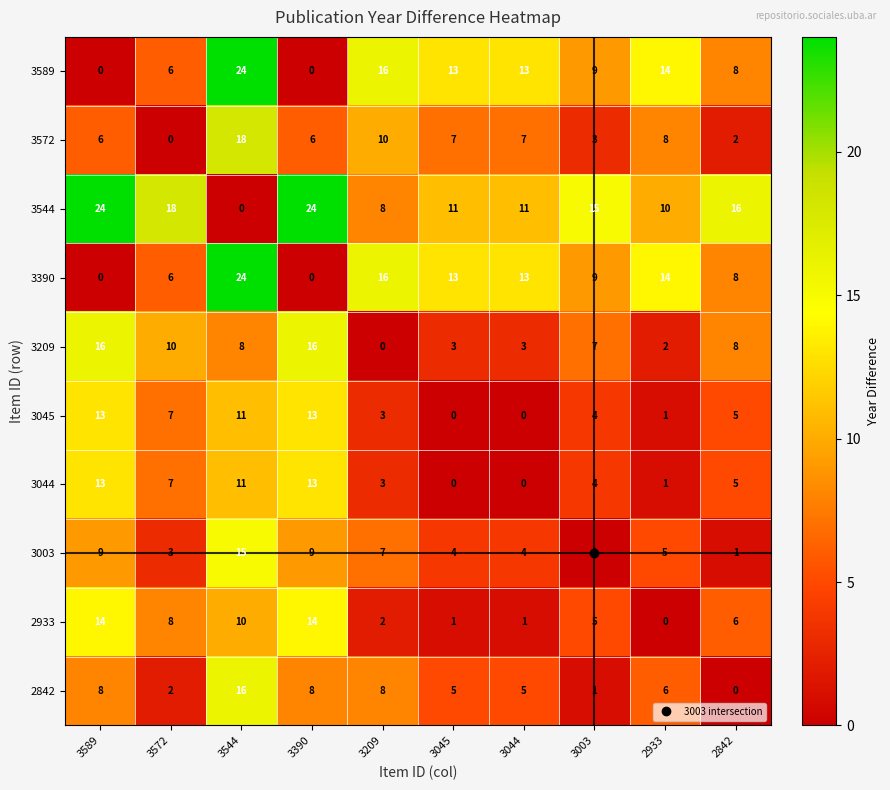

What is the difference between the highest and lowest values at 2933?

14